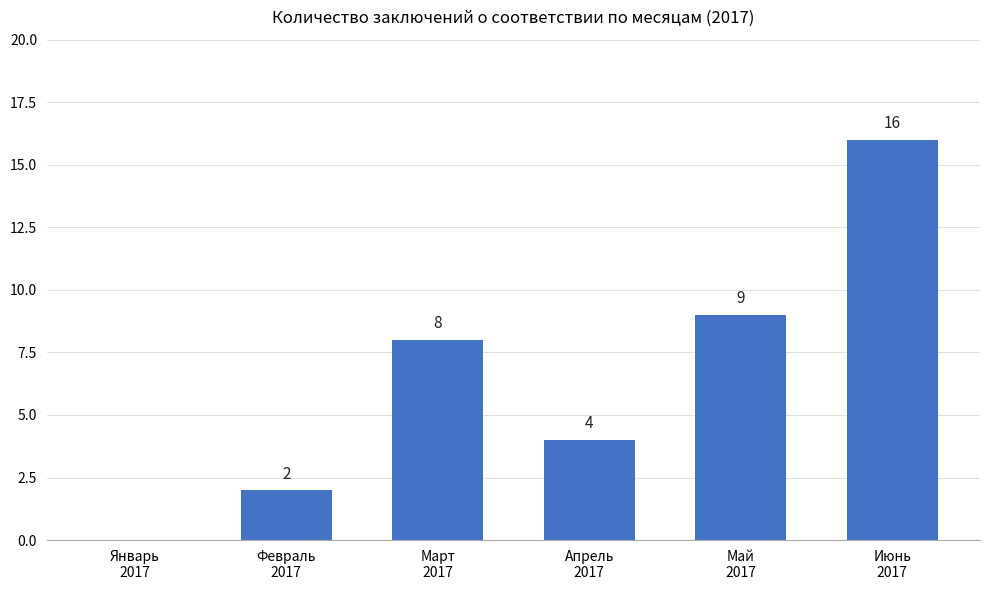

Reading right to left, extract all data points from this chart.

16	9	4	8	2	0